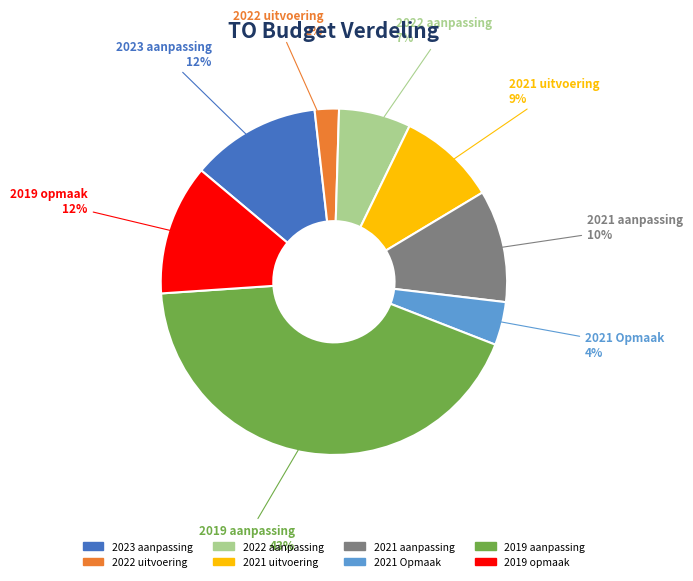

What is the largest slice in the pie chart?

2019 aanpassing